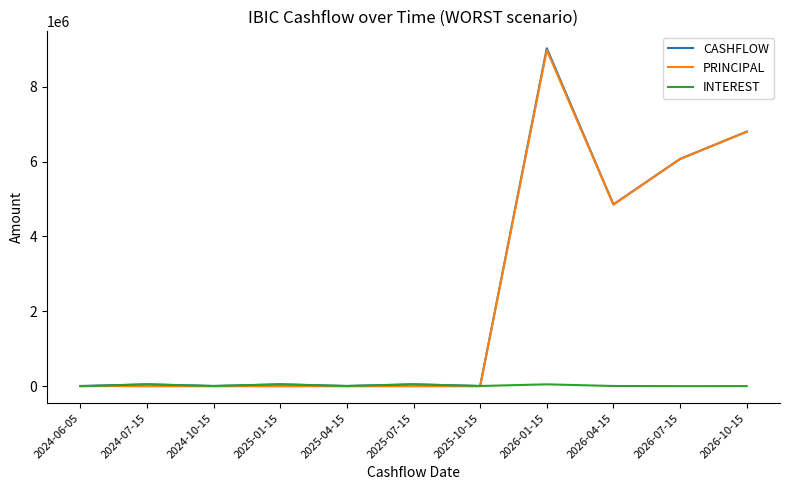

Which series has the largest range (max minus min)?

CASHFLOW